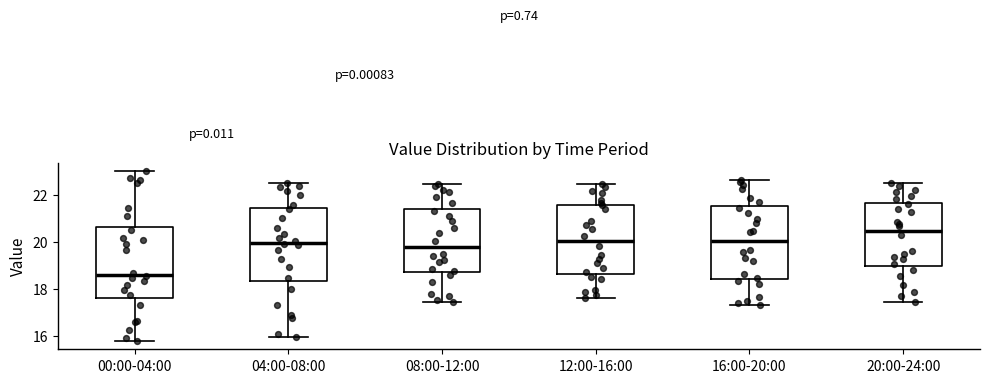

Which box's median line is the highest?

20:00-24:00